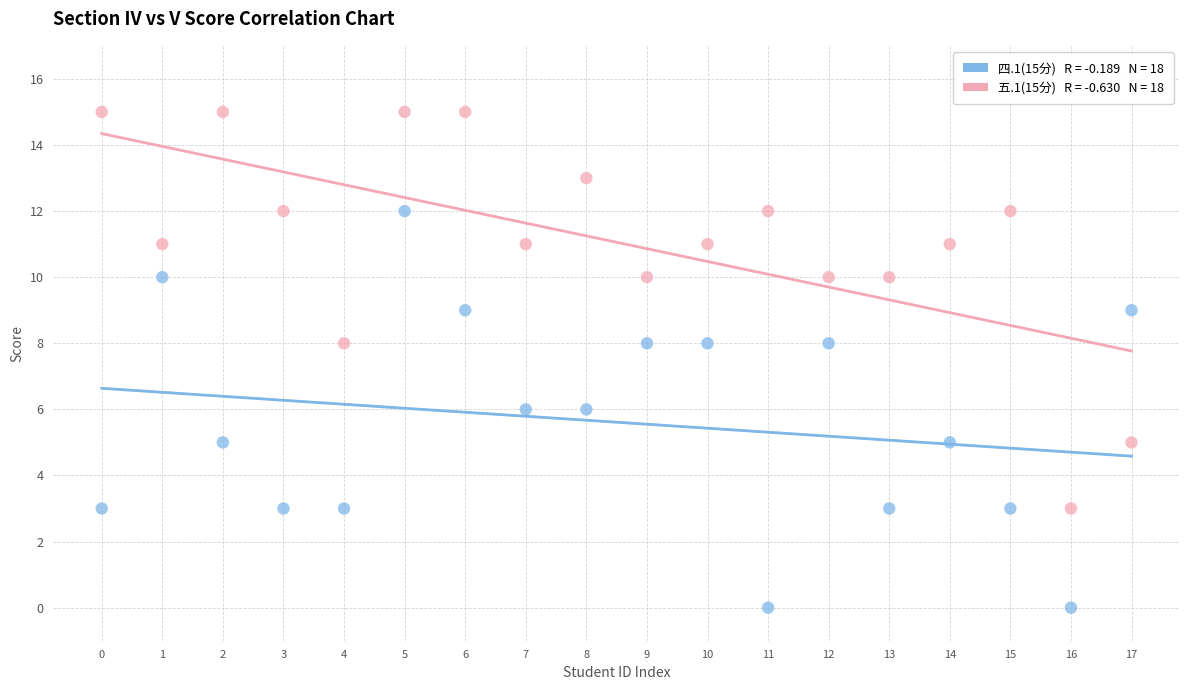

Across all data points, what is the range of Y values (max minus min)?

15